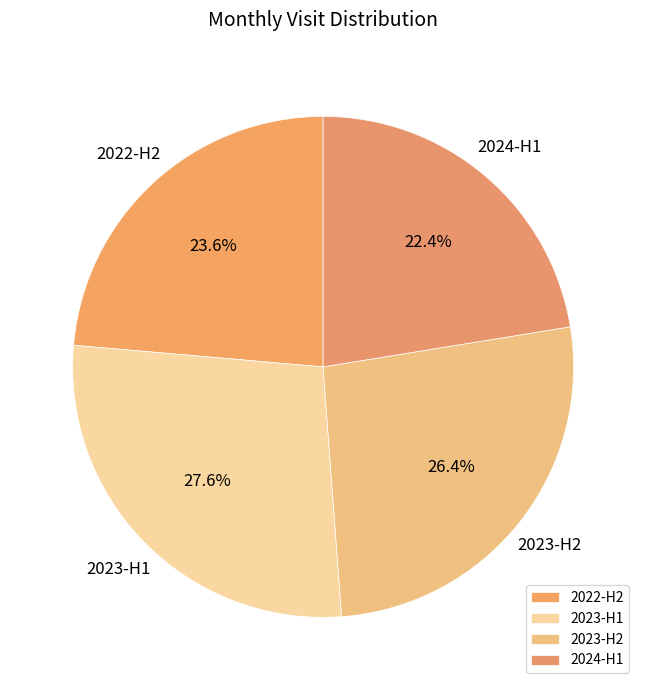

Which category has the biggest portion of the pie?

2023-H1